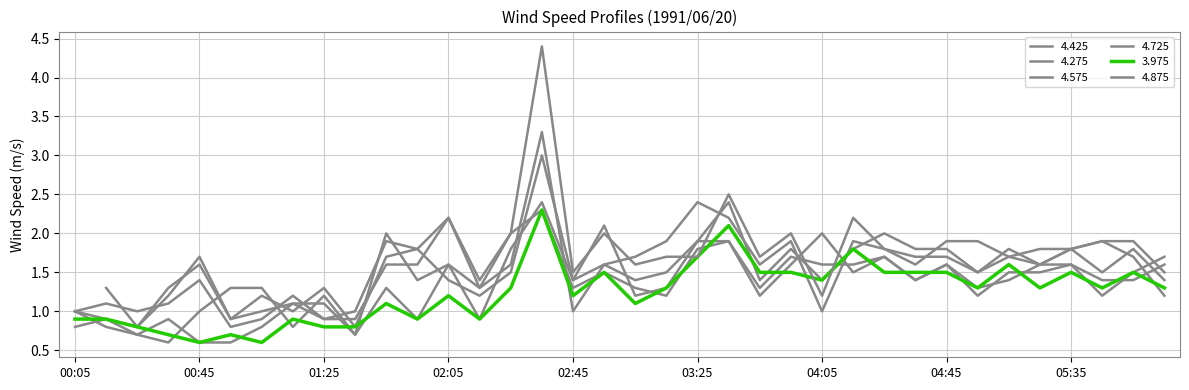

True or false: 4.875 and 4.575 cross at least once.

True